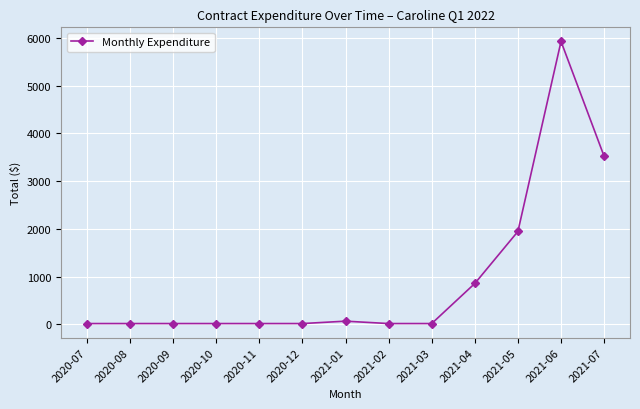

At which label is the value closest to 2972?

2021-07